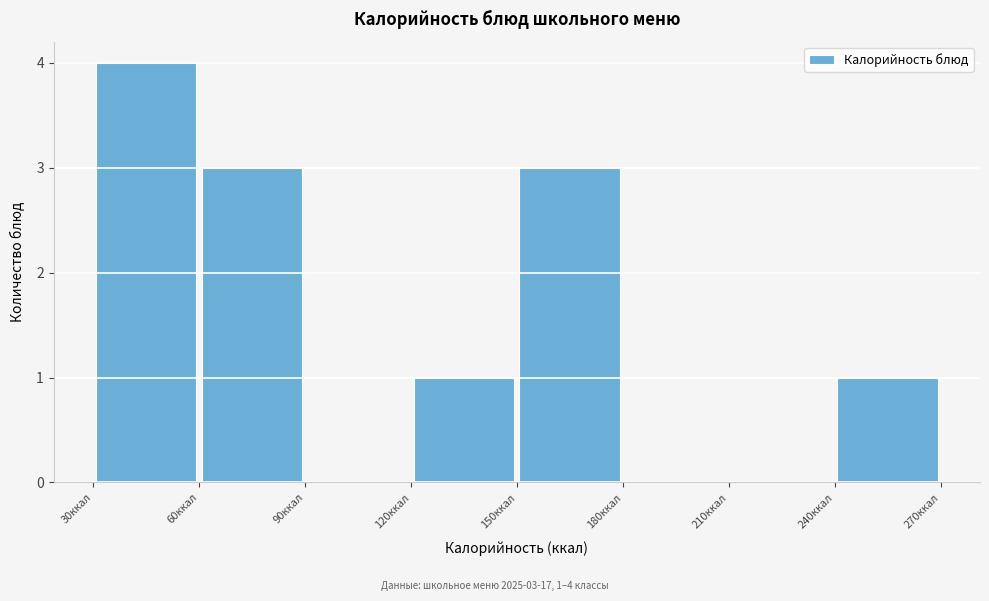

Which range on the x-axis has the tallest bar?

30 to 60